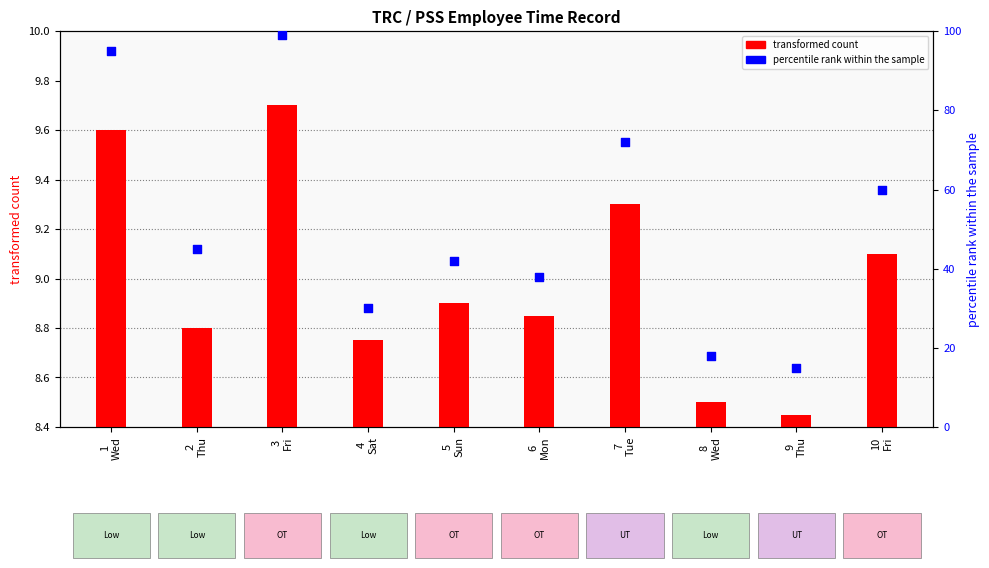

Which series has the largest Y range (max minus min)?

percentile rank within the sample